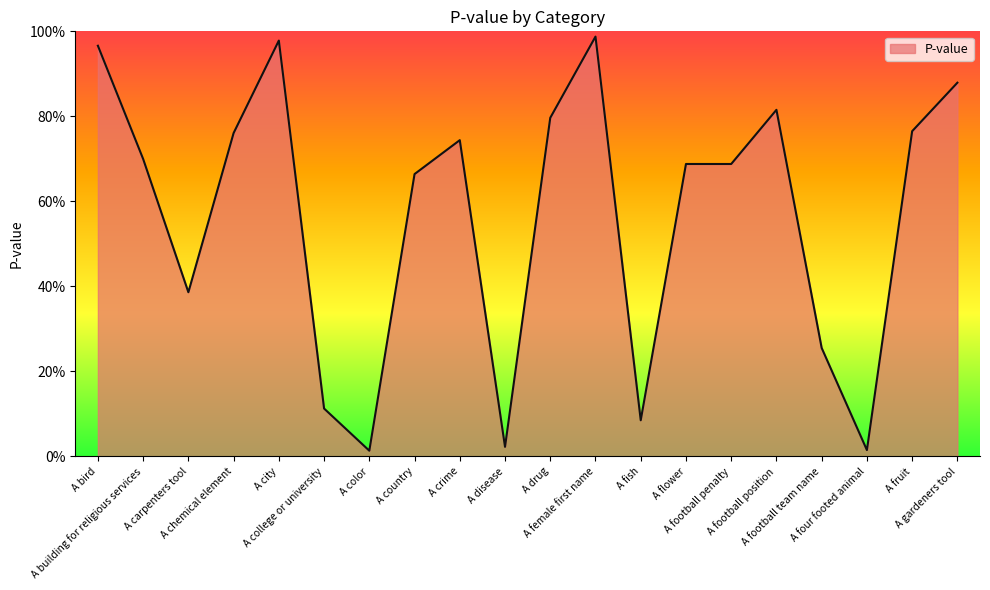

Is it true that the value at A crime is 0.7?

True